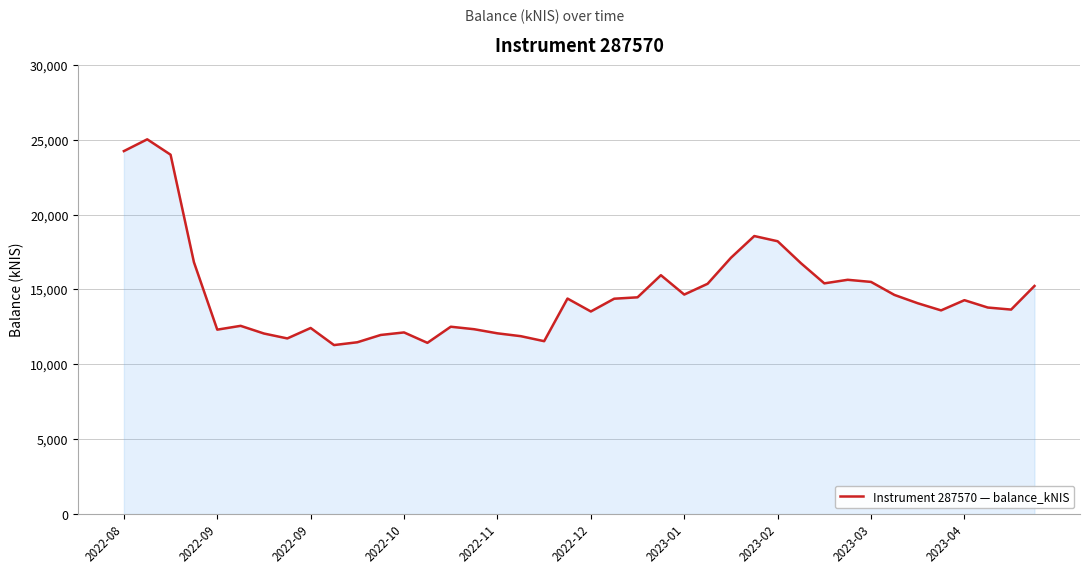

What is the greatest value displayed?

25028.9